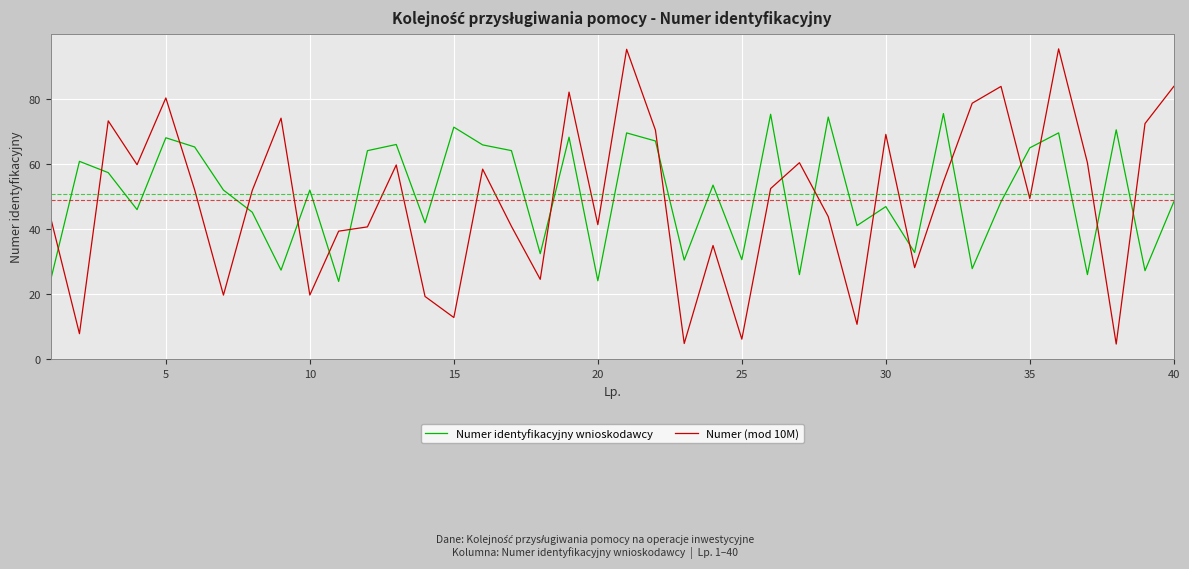

What is the difference between the maximum and minimum values in the Numer identyfikacyjny wnioskodawcy series?

51.5